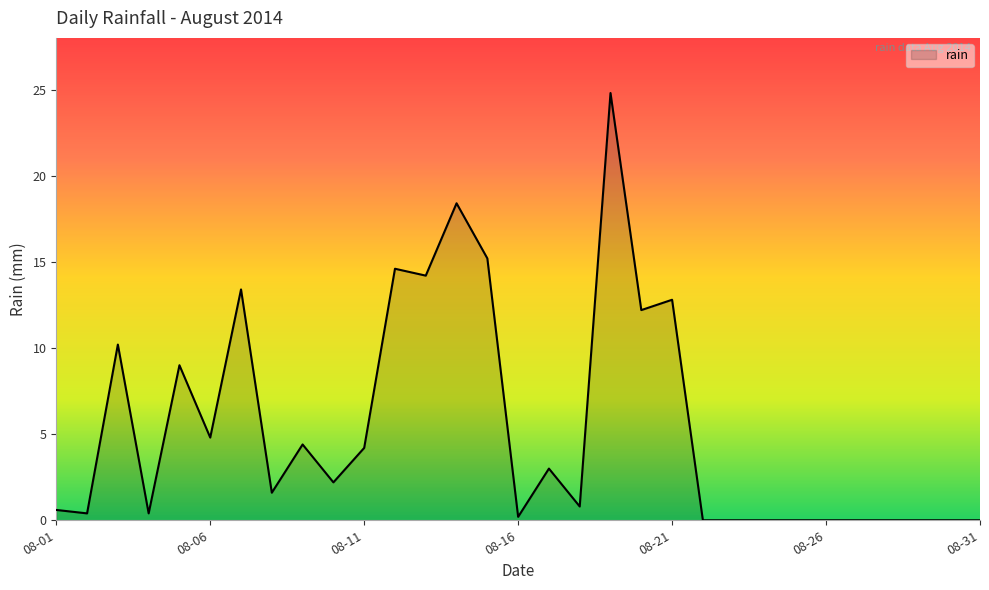

Count the number of values greater than 1.

16